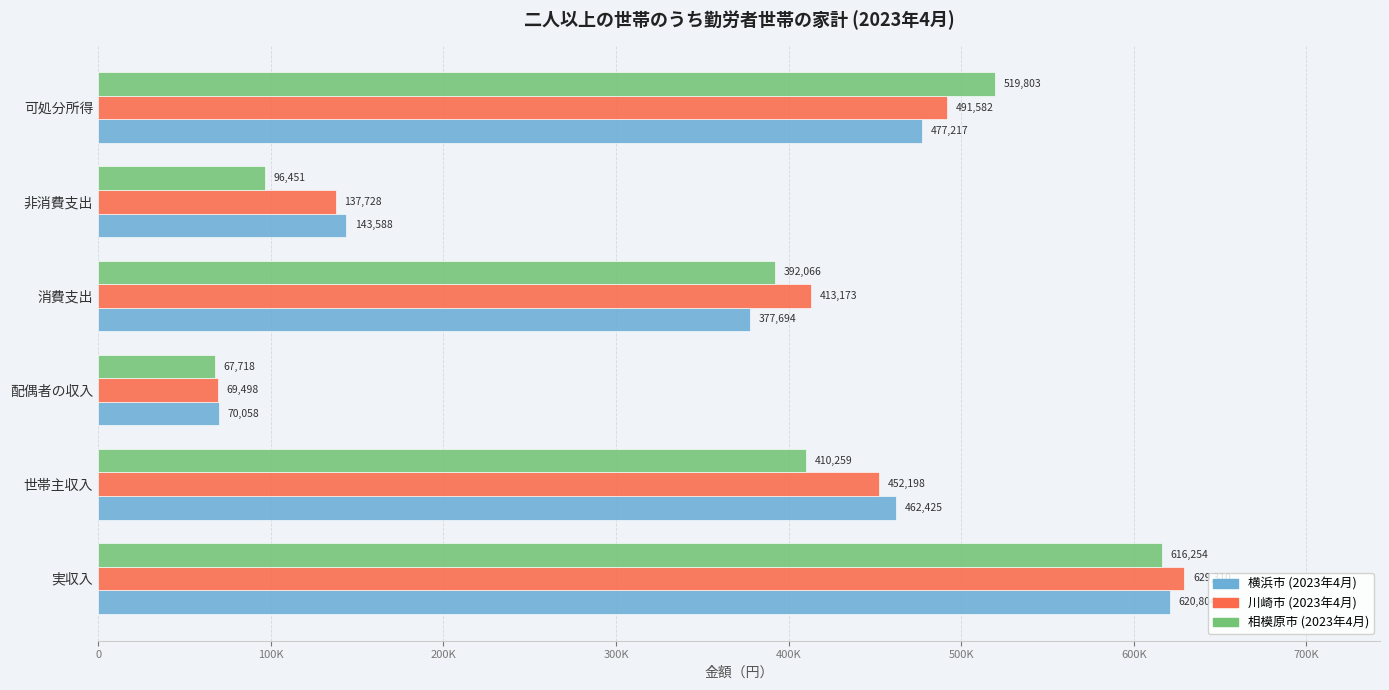

What are all the series names shown in the legend?

横浜市 (2023年4月), 川崎市 (2023年4月), 相模原市 (2023年4月)